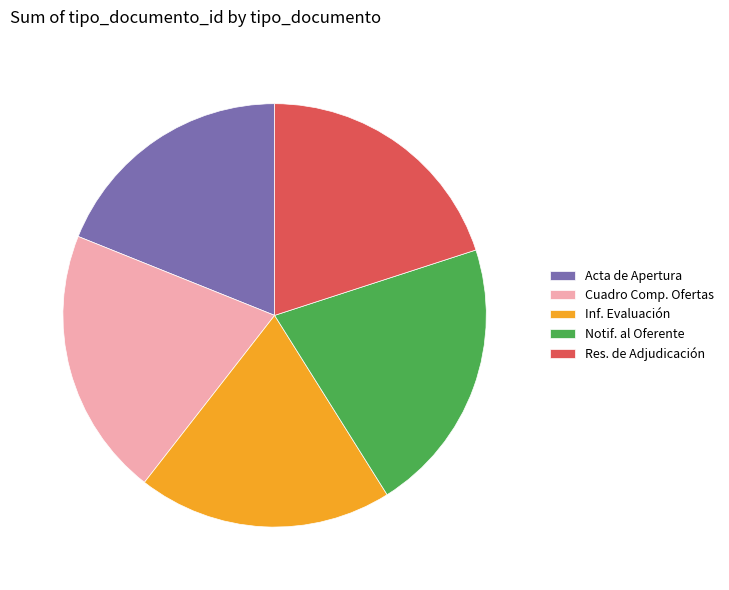

Count the number of slices in the pie.

5